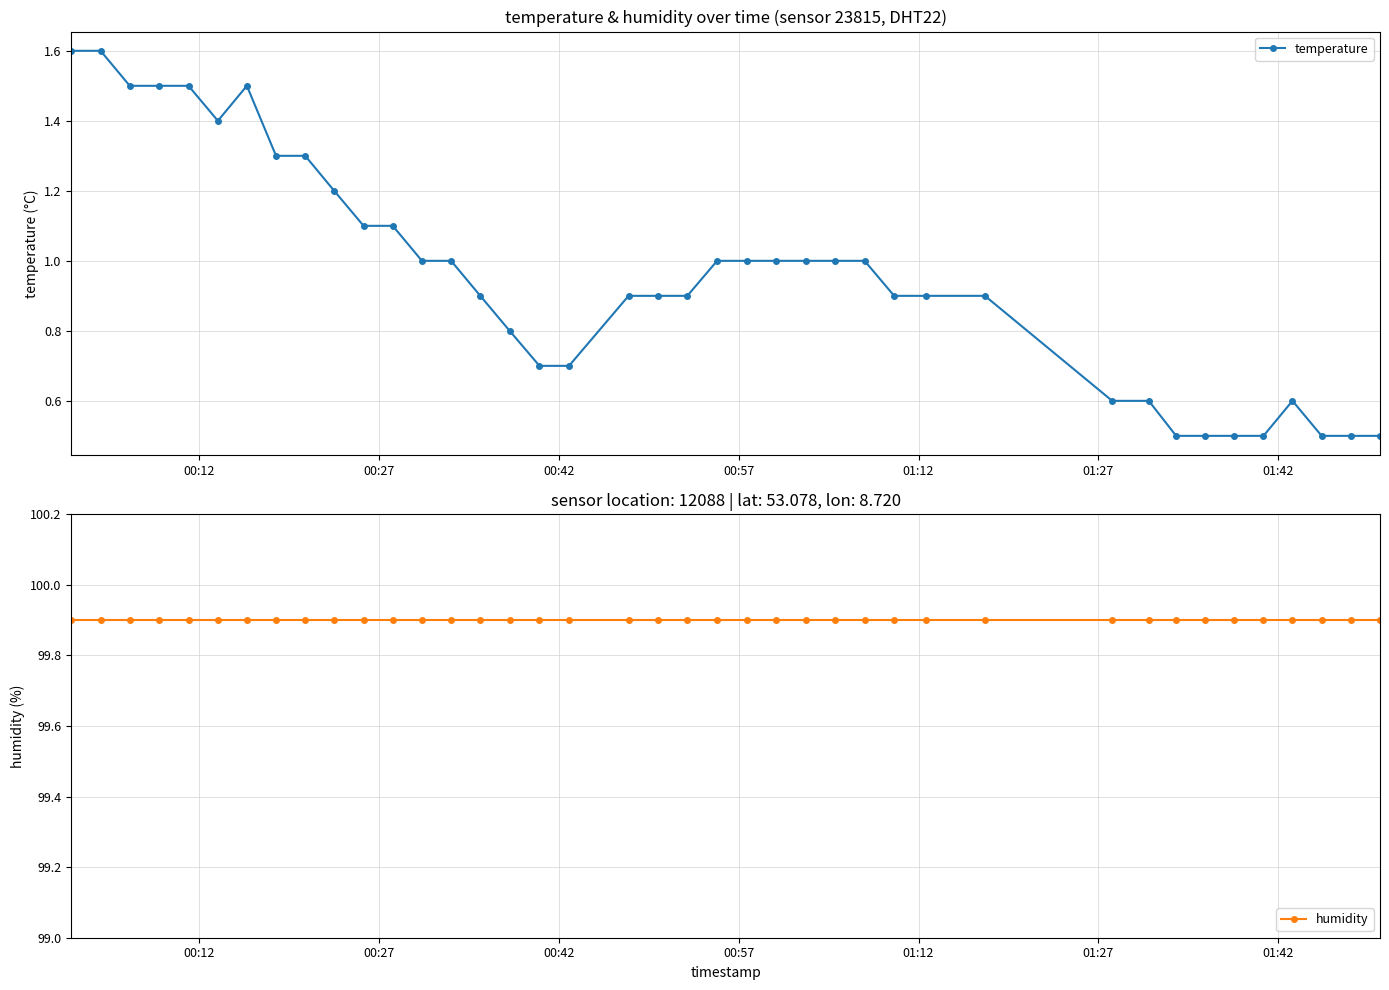

Reading right to left, what are all the values shown in this chart?

temperature: 0.5	0.5	0.5	0.6	0.5	0.5	0.5	0.5	0.6	0.6	0.9	0.9	0.9	1.0	1.0	1.0	1.0	1.0	1.0	0.9	0.9	0.9	0.7	0.7	0.8	0.9	1.0	1.0	1.1	1.1	1.2	1.3	1.3	1.5	1.4	1.5	1.5	1.5	1.6	1.6
humidity: 99.9	99.9	99.9	99.9	99.9	99.9	99.9	99.9	99.9	99.9	99.9	99.9	99.9	99.9	99.9	99.9	99.9	99.9	99.9	99.9	99.9	99.9	99.9	99.9	99.9	99.9	99.9	99.9	99.9	99.9	99.9	99.9	99.9	99.9	99.9	99.9	99.9	99.9	99.9	99.9